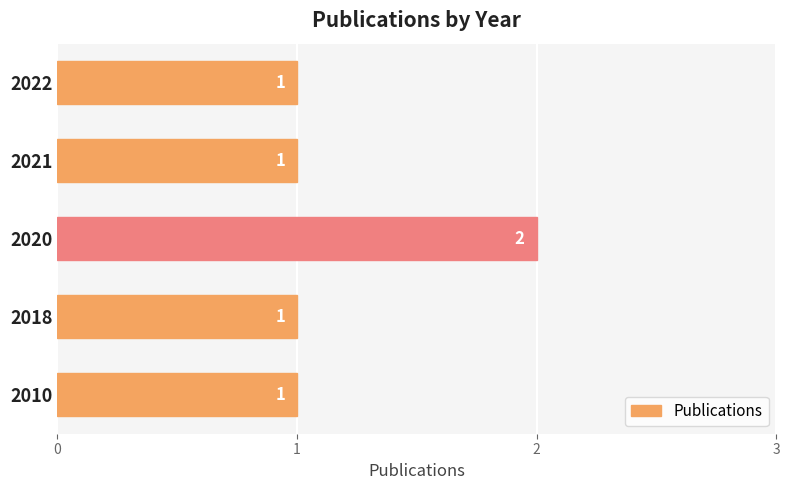

Reading bottom to top, what are all the values shown in this chart?

1	1	2	1	1